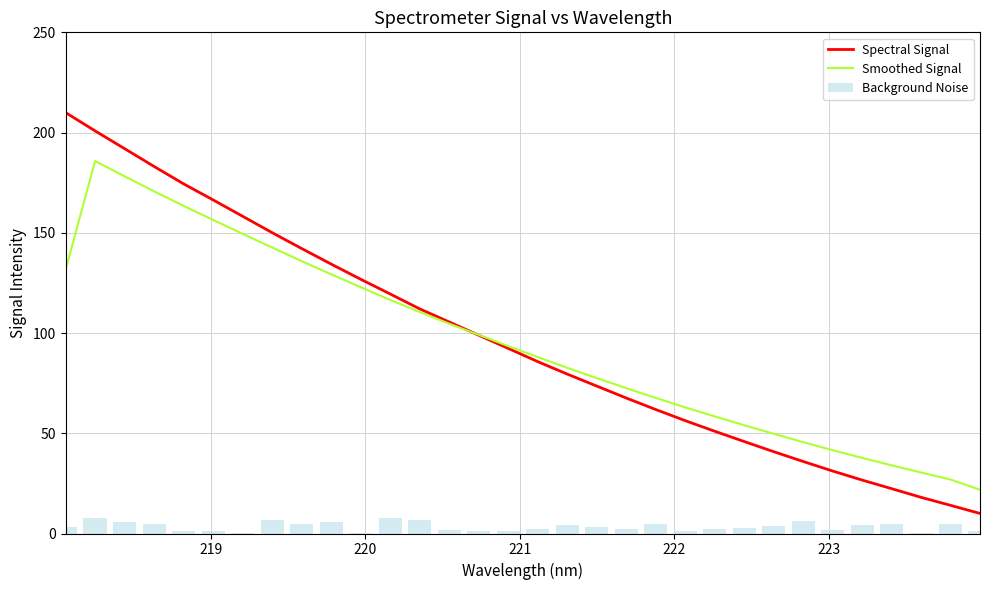

What is the lowest value of the Spectral Signal series?

10.0